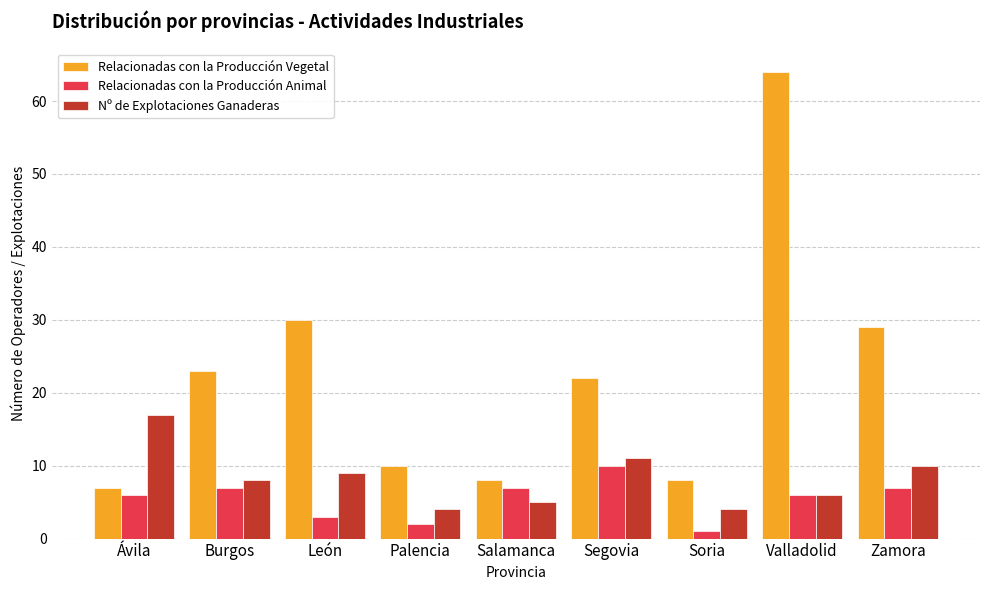

What value does the Relacionadas con la Producción Animal series have at Salamanca?

7